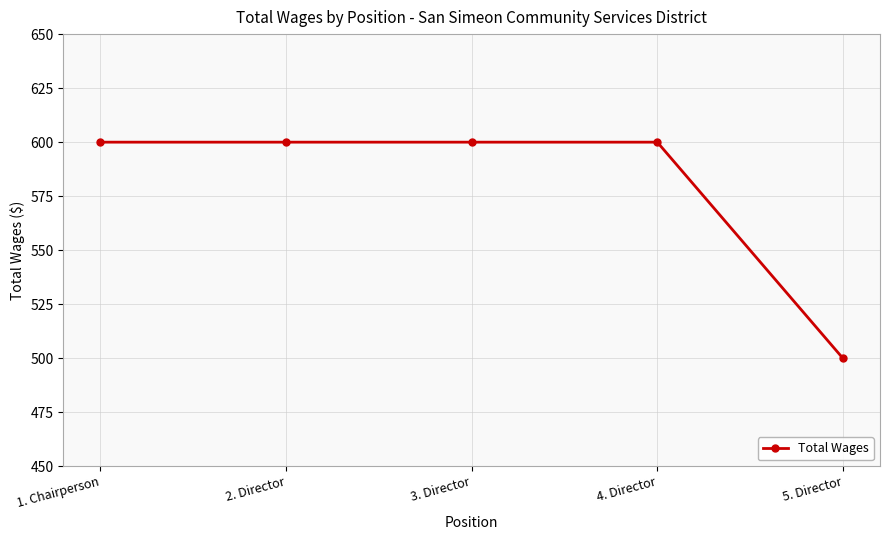

What is the average value?

580